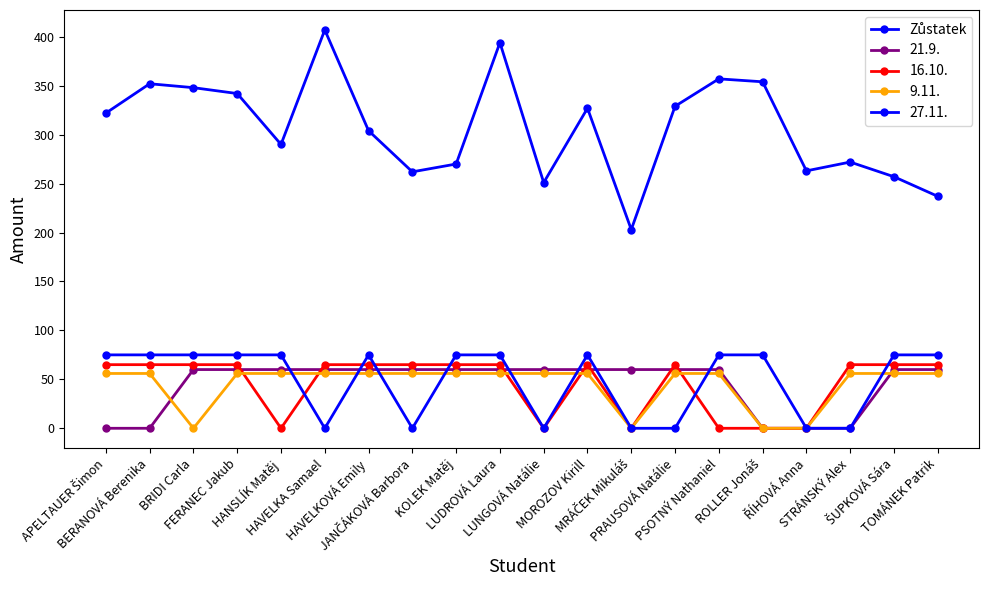

How many lines are shown in the chart?

5